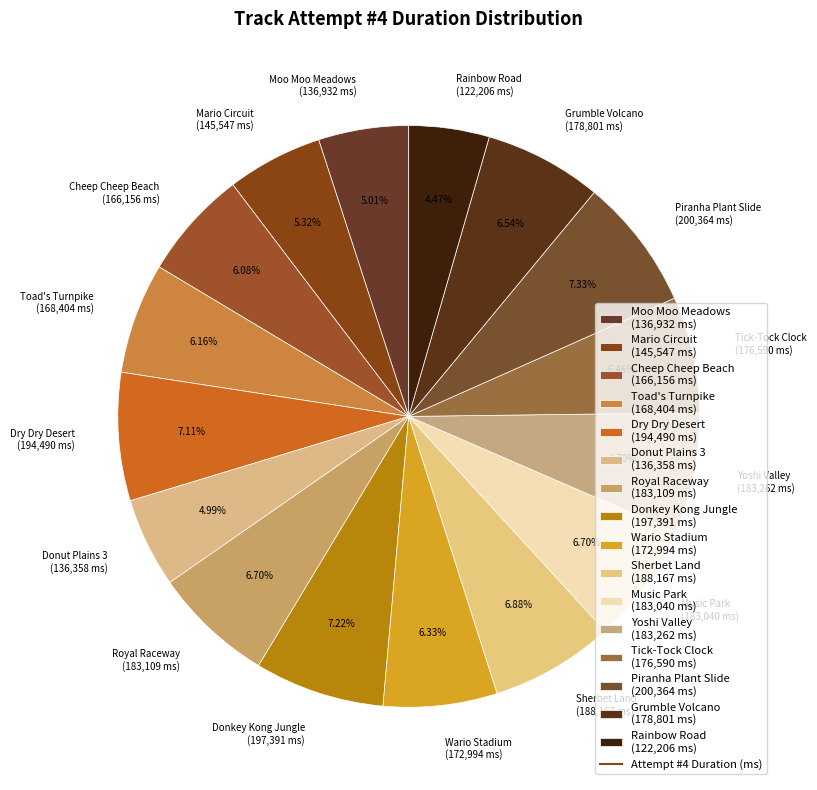

What is the smallest slice in the pie chart?

Rainbow Road